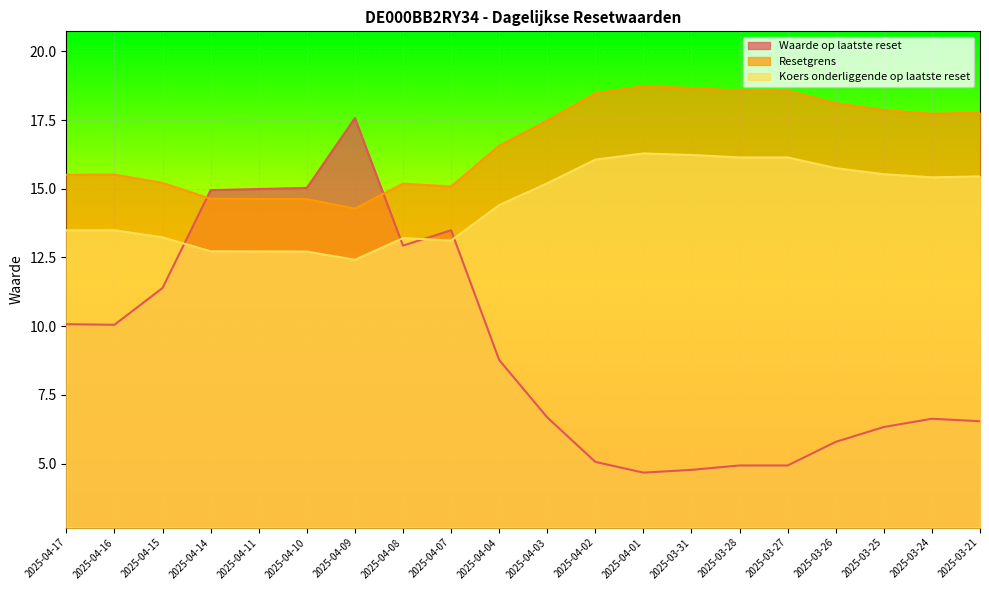

Rank the series by their maximum value, from highest to lowest.

Resetgrens, Waarde op laatste reset, Koers onderliggende op laatste reset